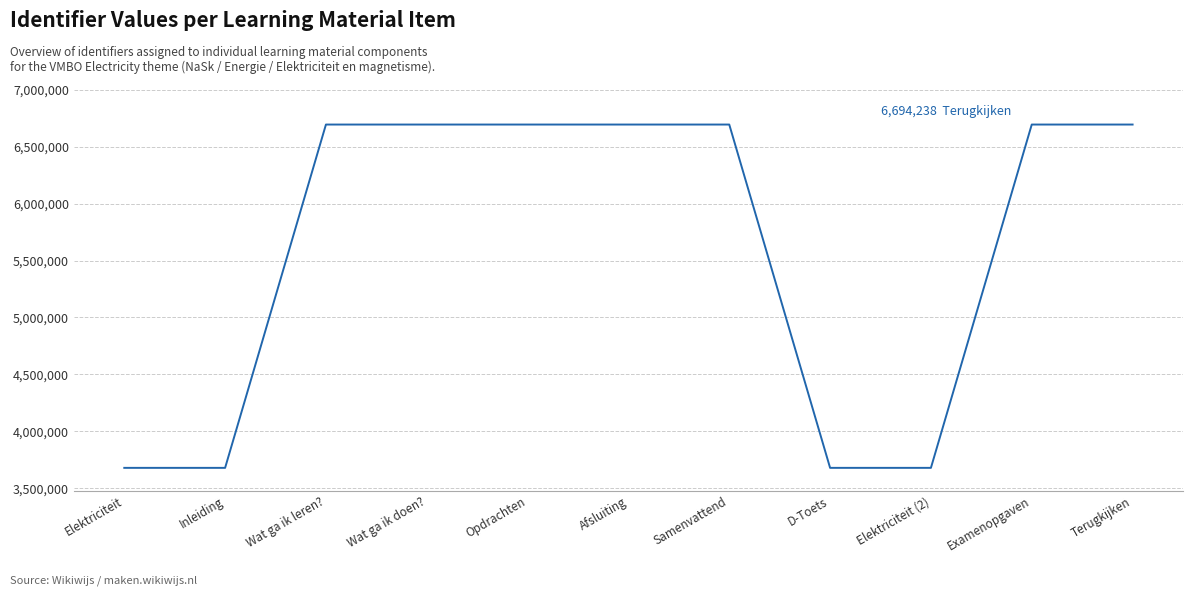

What is the difference between the values at Wat ga ik doen? and Elektriciteit?

3015330